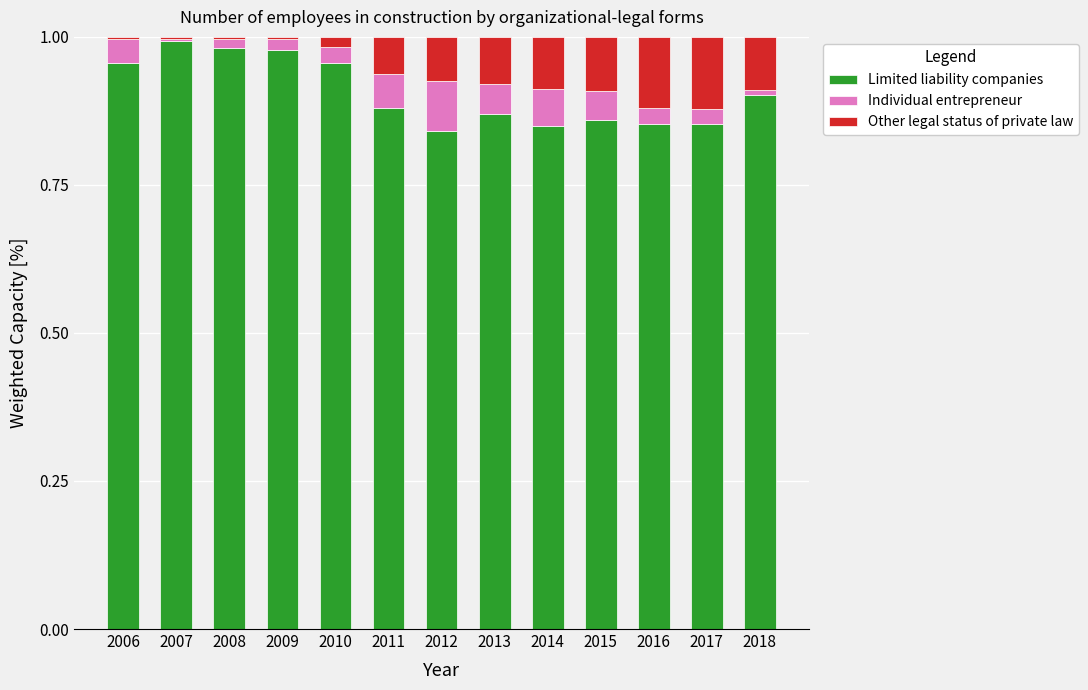

What is the sum of all Limited liability companies values?

11.8